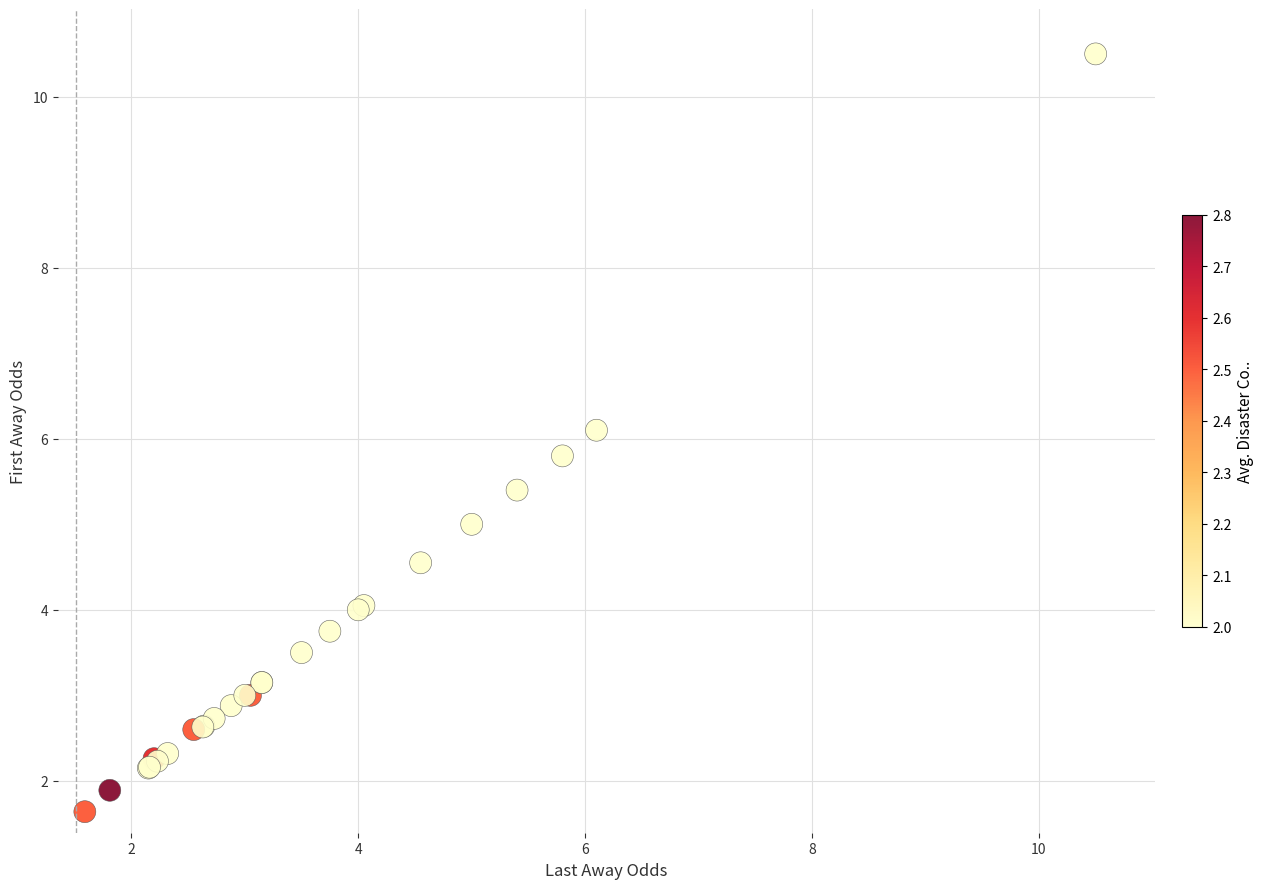

What Y value in the scatter plot is closest to 6?

6.1